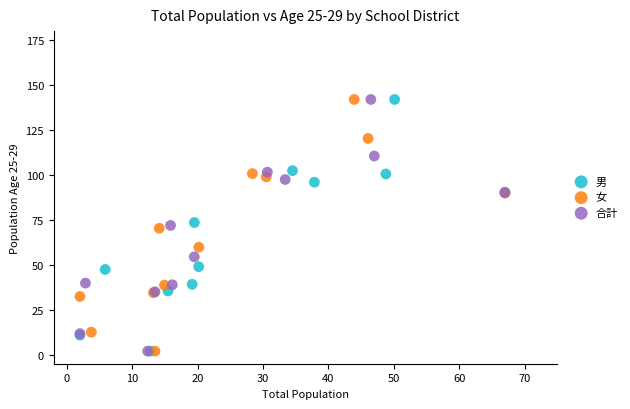

What are all the series names shown in the legend?

男, 女, 合計